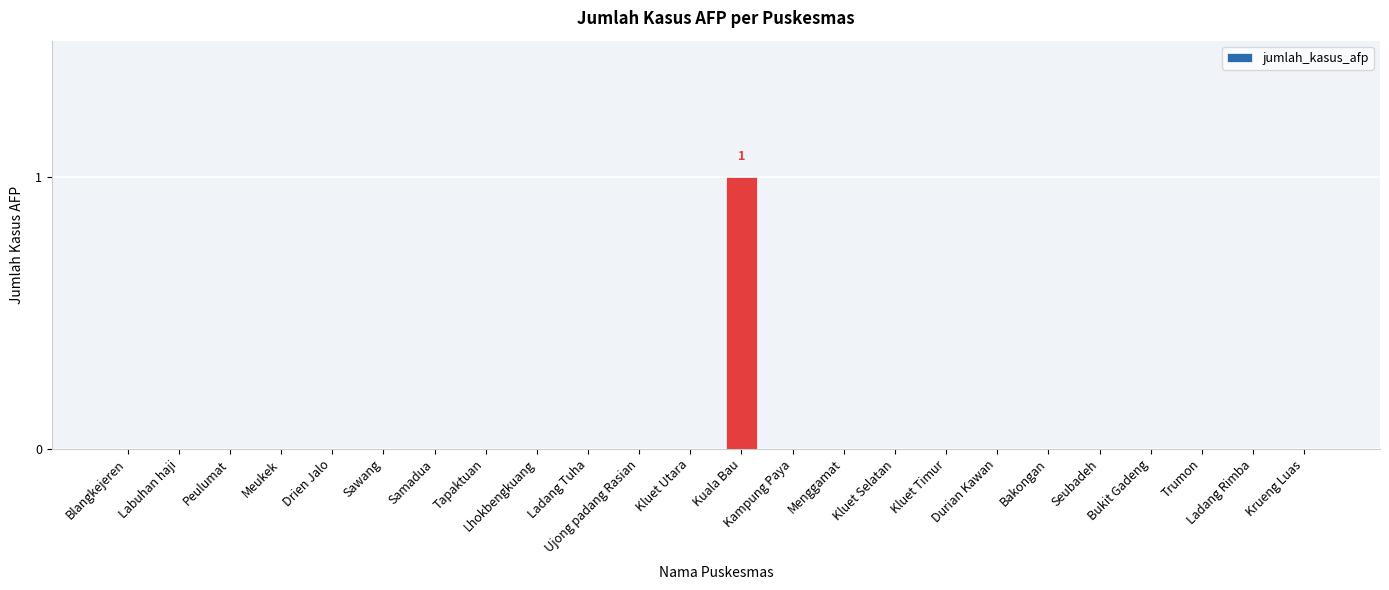

At which category does the chart reach its peak across all series?

Kuala Bau